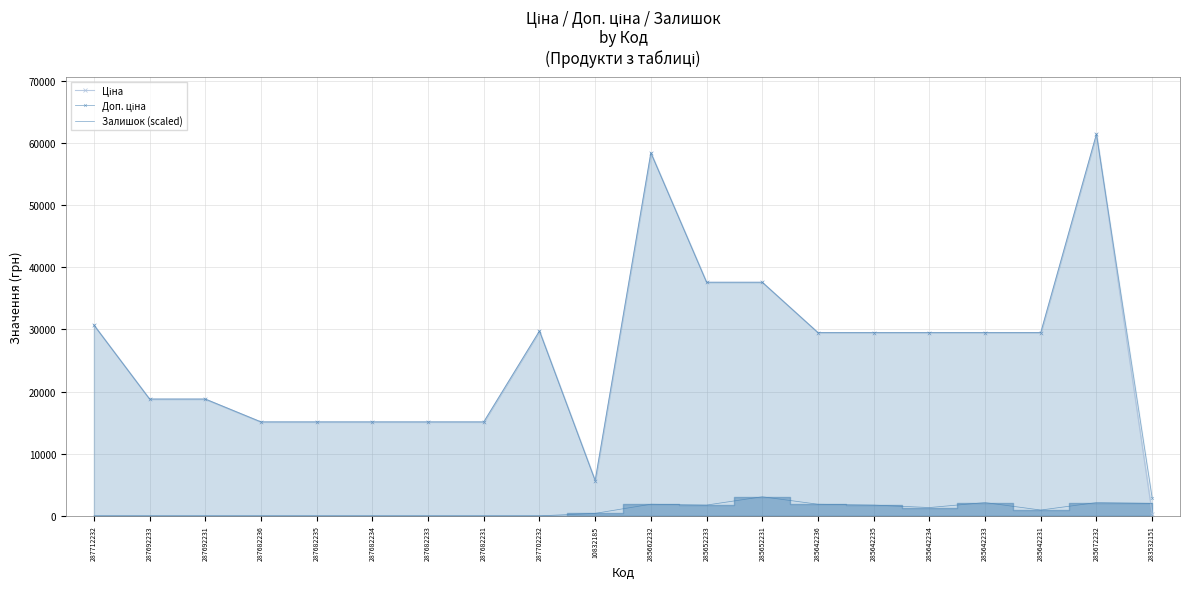

True or false: Залишок (scaled) and Доп. ціна intersect in this chart.

False